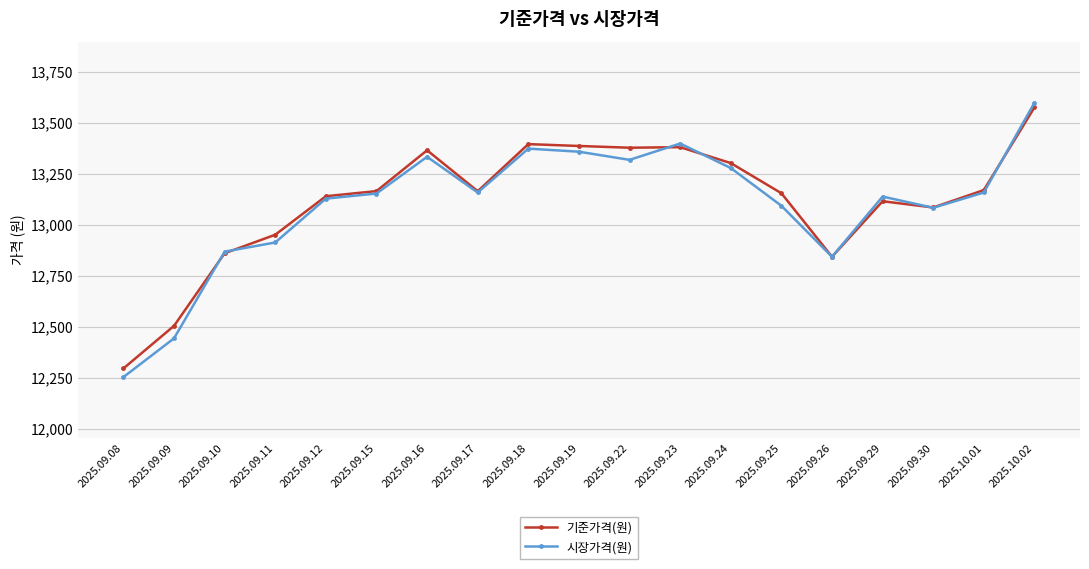

At 2025.09.08, list the series in order from largest to smallest.

기준가격(원), 시장가격(원)